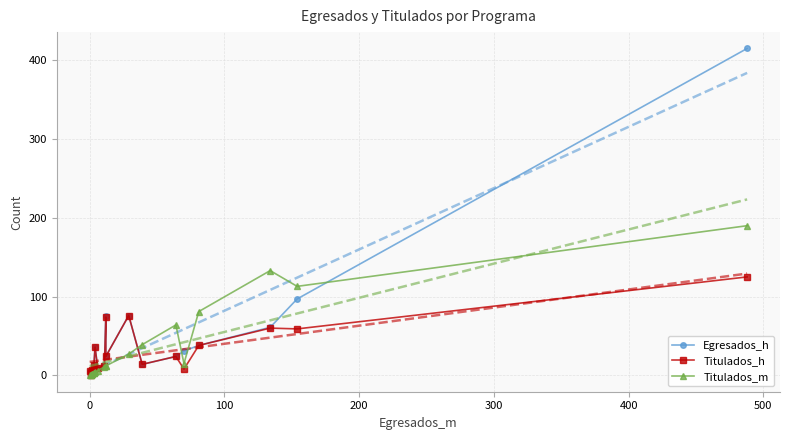

Reading right to left, transcribe all the data shown in this chart.

Egresados_h: 415	97	61	38	31	24	14	76	24	75	13	9	36	8	13	4	7	0	3	5
Titulados_h: 125	59	60	38	8	24	14	76	24	74	12	9	36	8	13	4	7	0	3	5
Titulados_m: 190	113	133	81	15	64	39	27	12	12	11	6	4	3	3	2	2	1	1	0